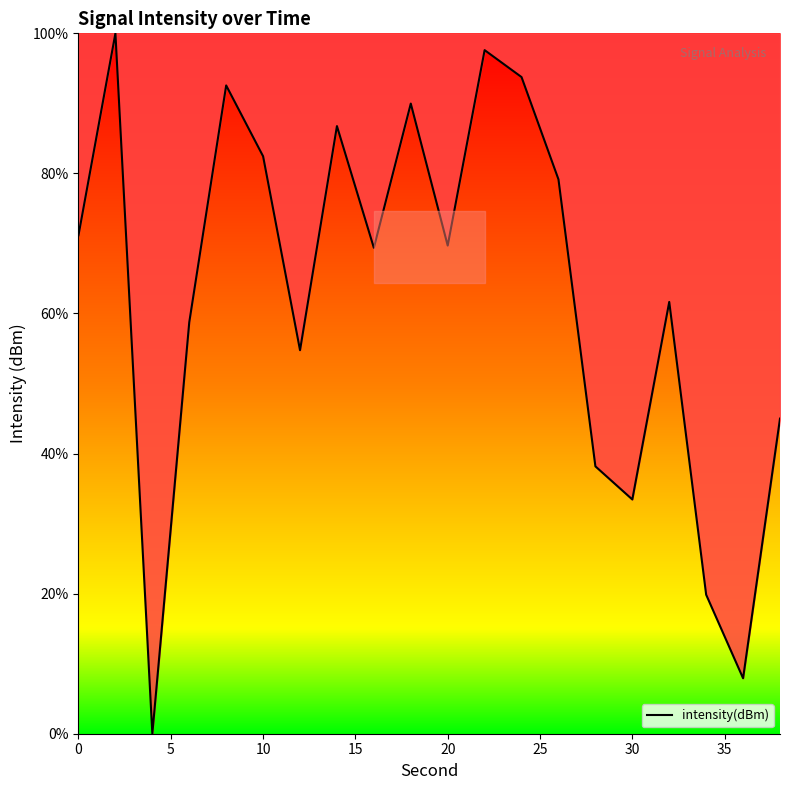

What is the greatest value displayed?

100.0